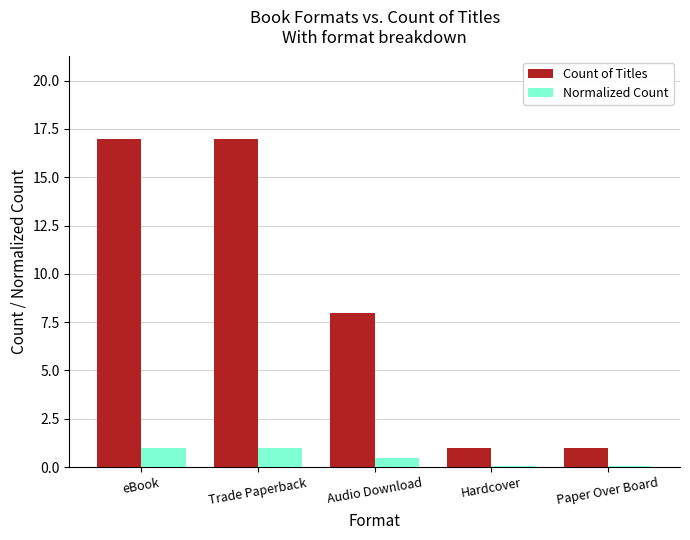

At which label is Count of Titles closest to 9?

Audio Download